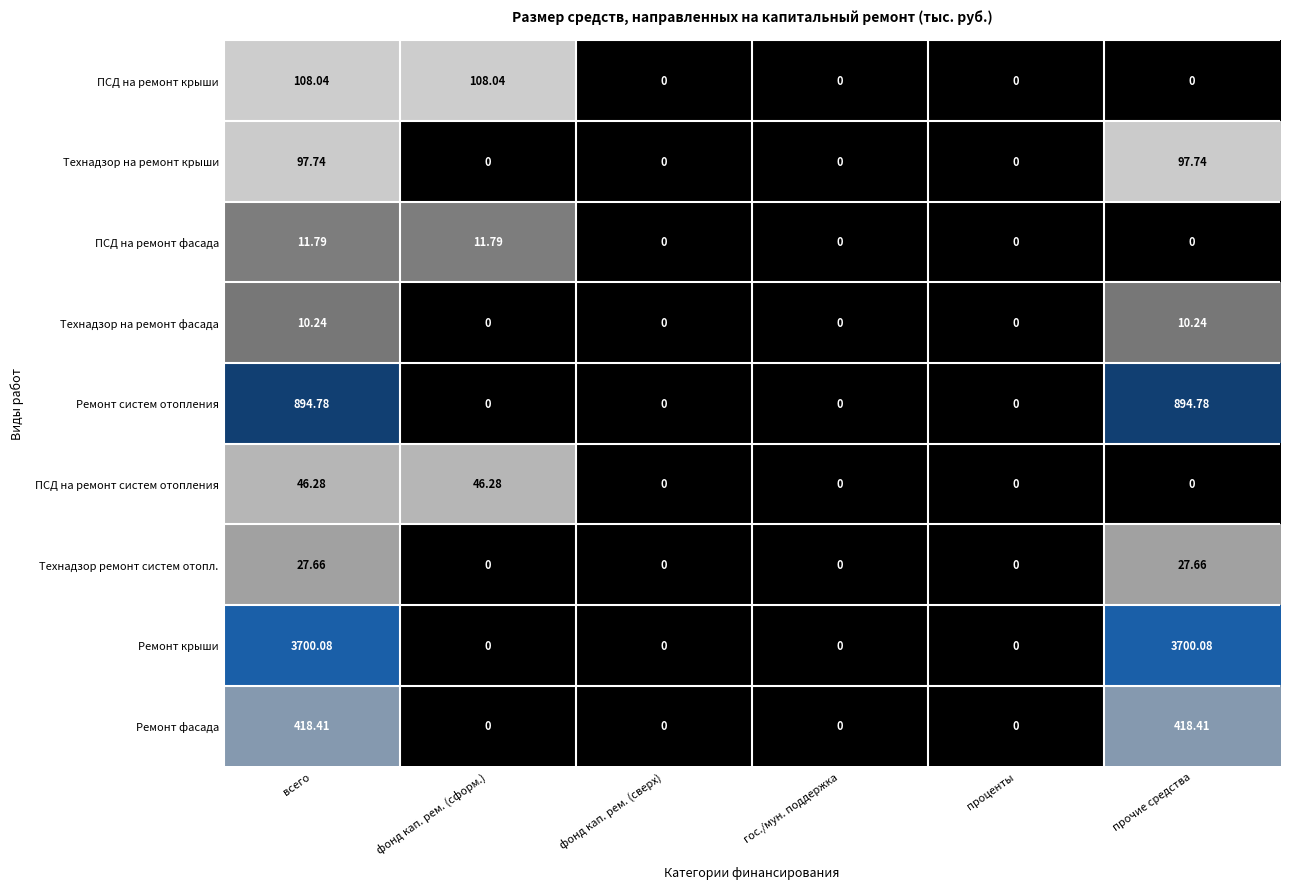

Is the value of Ремонт крыши at проценты greater than the value of ПСД на ремонт систем отопления at всего?

No